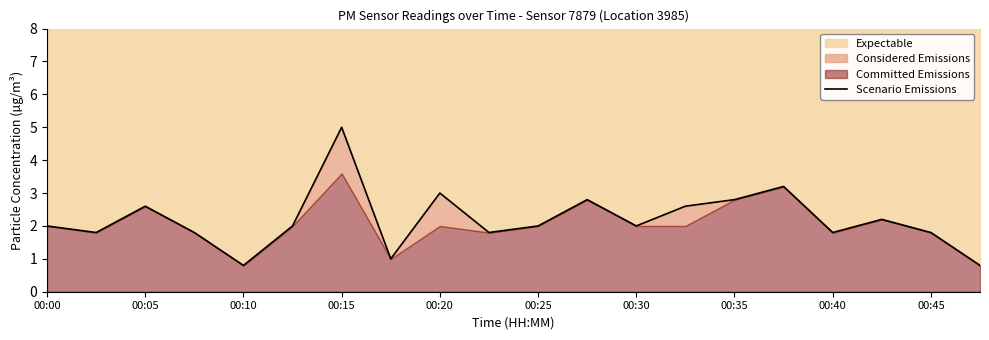

What is the average value?

2.2